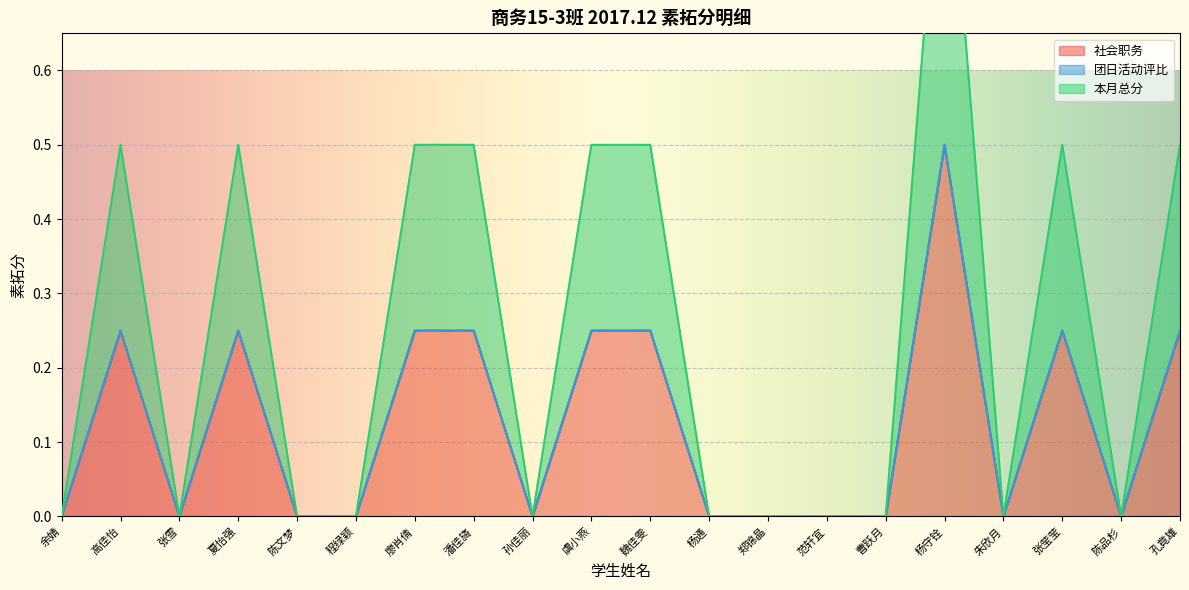

At which label does 社会职务 reach its peak?

杨守铨